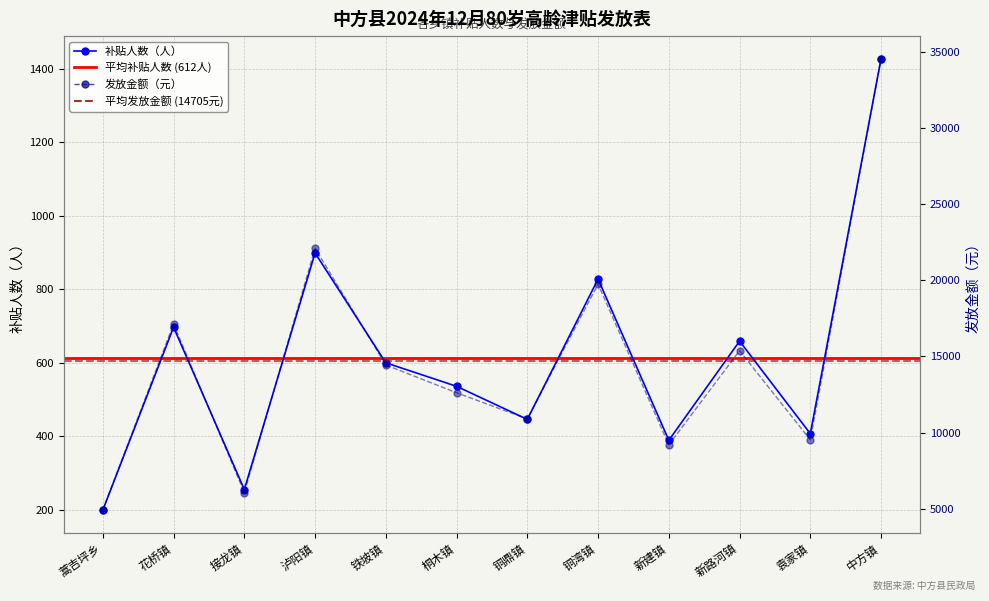

True or false: 补贴人数 and 发放金额（元） intersect in this chart.

False